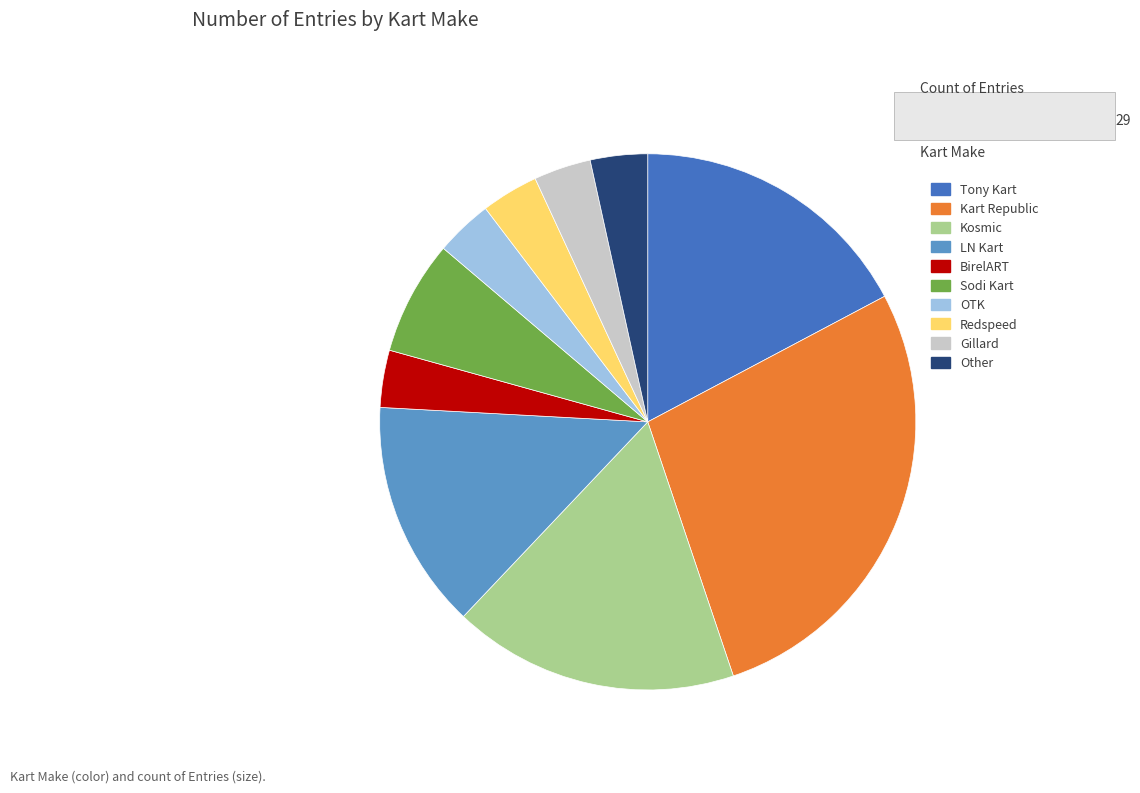

Combined, do BirelART and Kosmic account for over 50%?

No